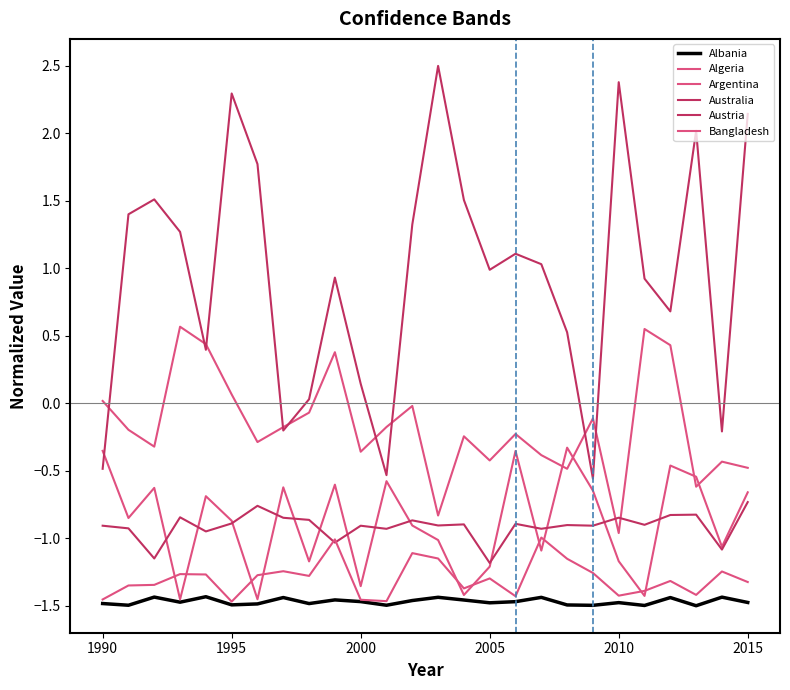

True or false: Albania and Argentina intersect in this chart.

False